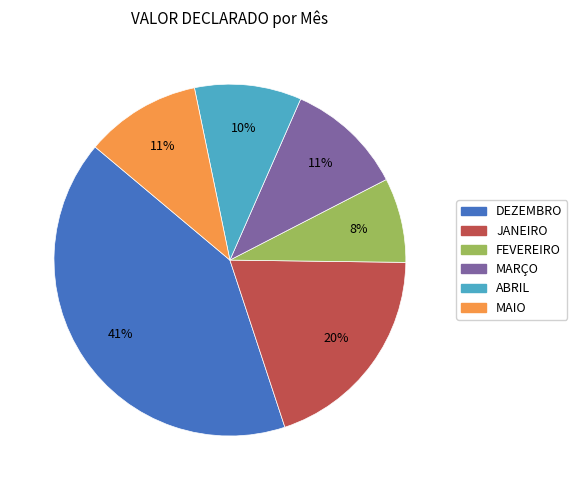

How many segments does this pie chart have?

6